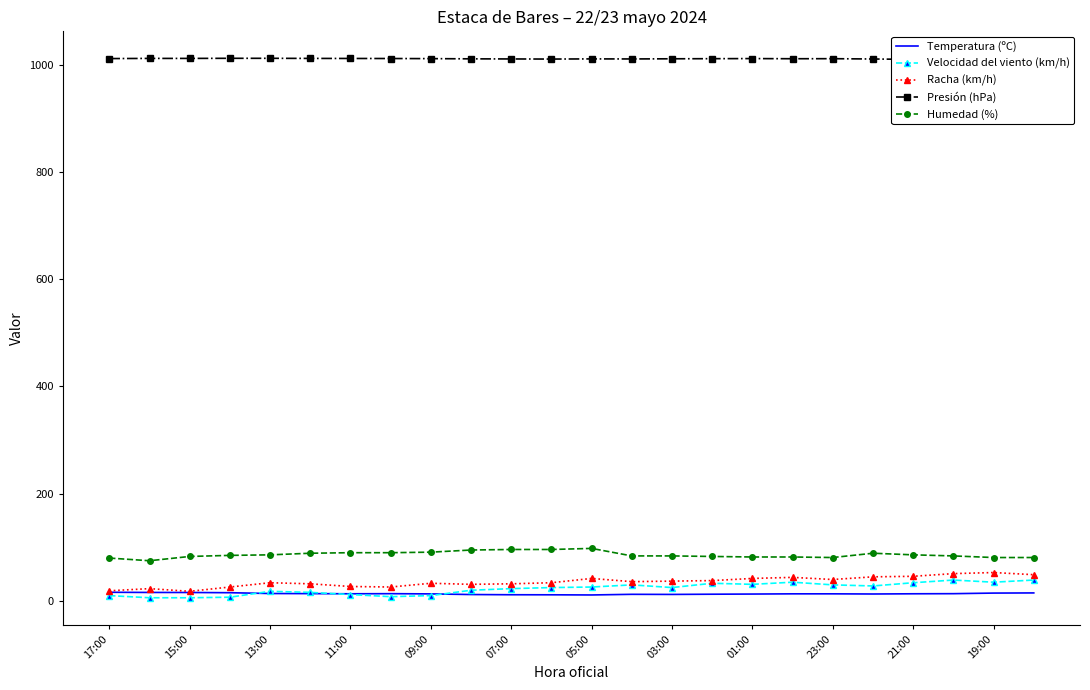

True or false: Velocidad del viento (km/h) and Presión (hPa) intersect in this chart.

False